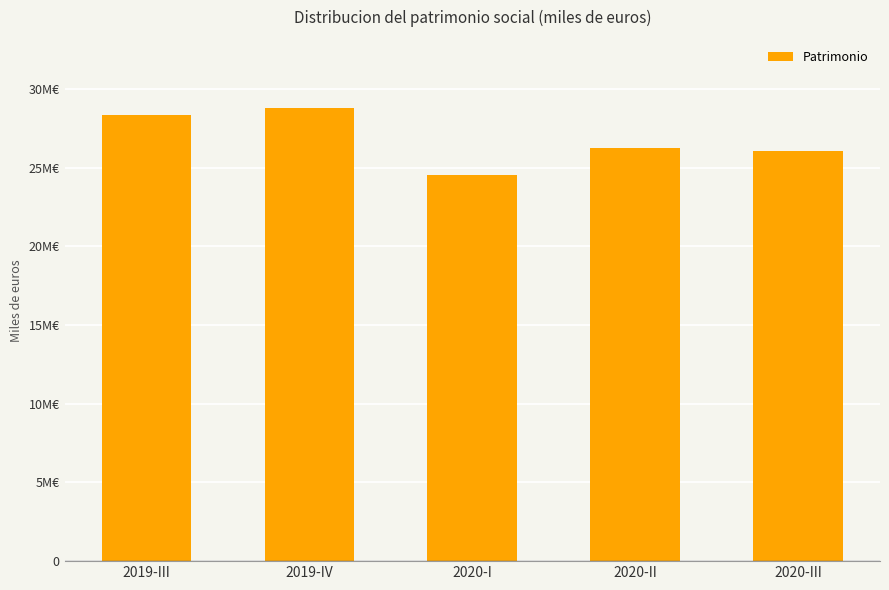

What is the difference between the maximum and second lowest values?

2718033